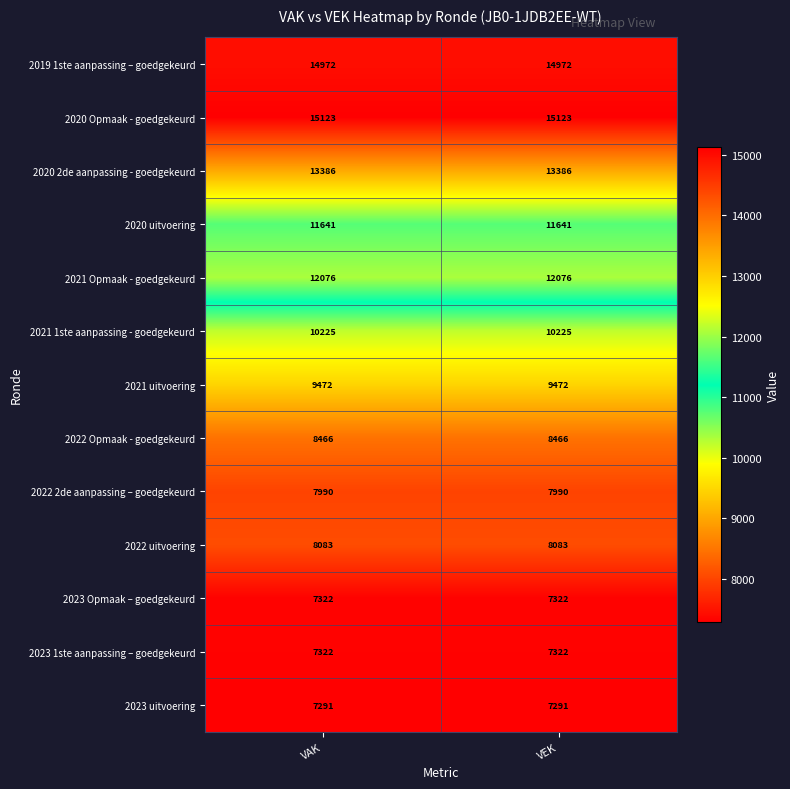

What is the difference between the highest and lowest values at VAK?

7832